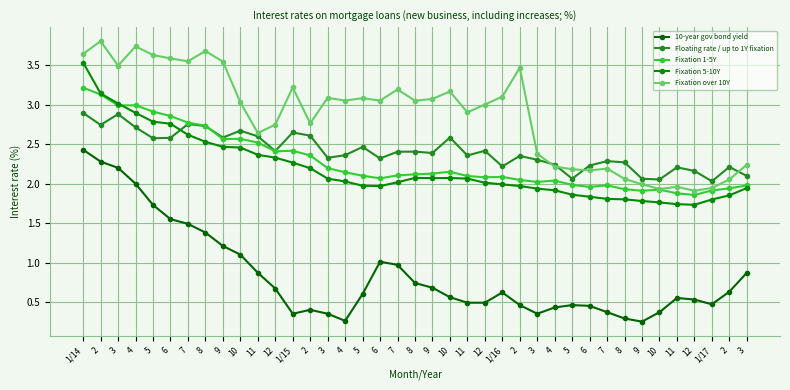

Where is the first local minimum for 10-year gov bond yield?

1/15